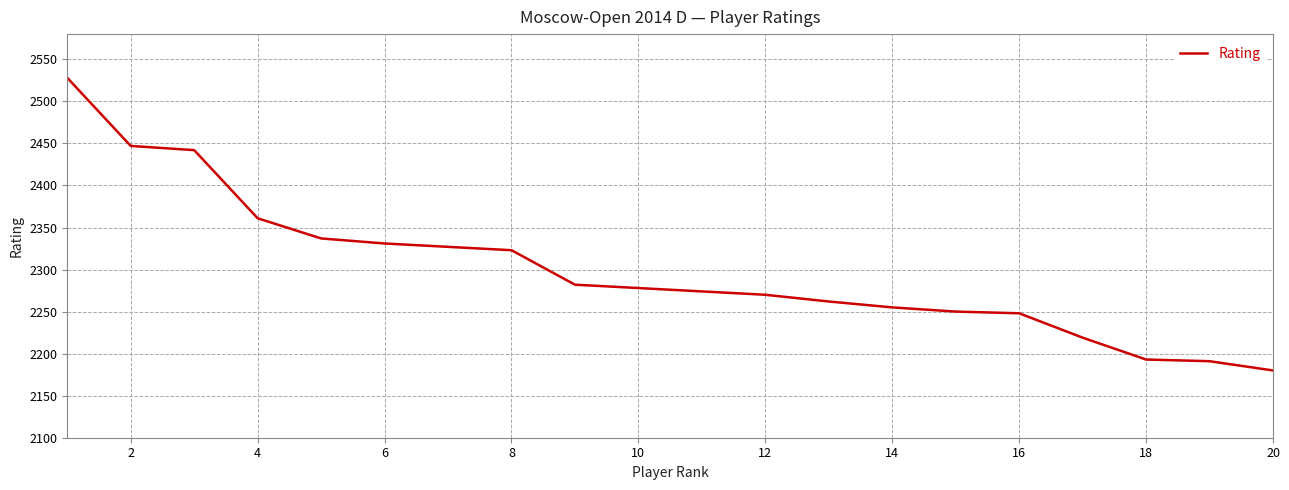

Reading left to right, transcribe all the data shown in this chart.

2528	2447	2442	2361	2337	2331	2327	2323	2282	2278	2274	2270	2262	2255	2250	2248	2219	2193	2191	2180